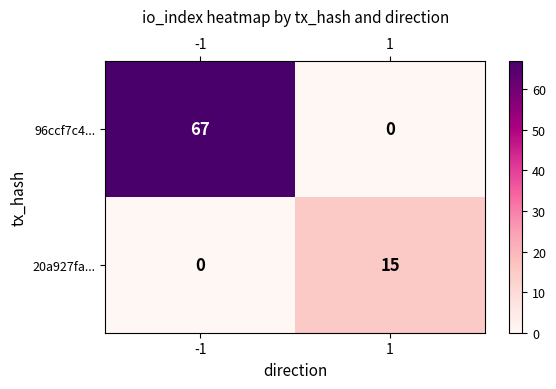

How many distinct data groups are displayed?

2